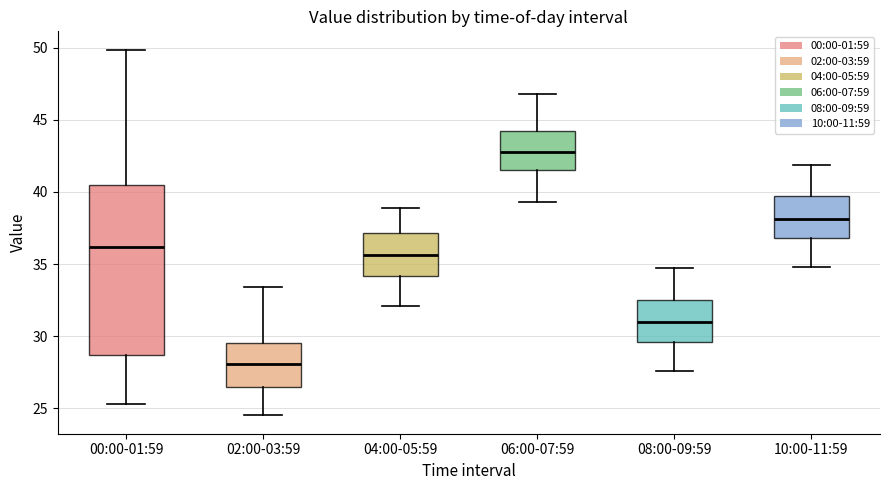

Which box's median line is the highest?

06:00-07:59